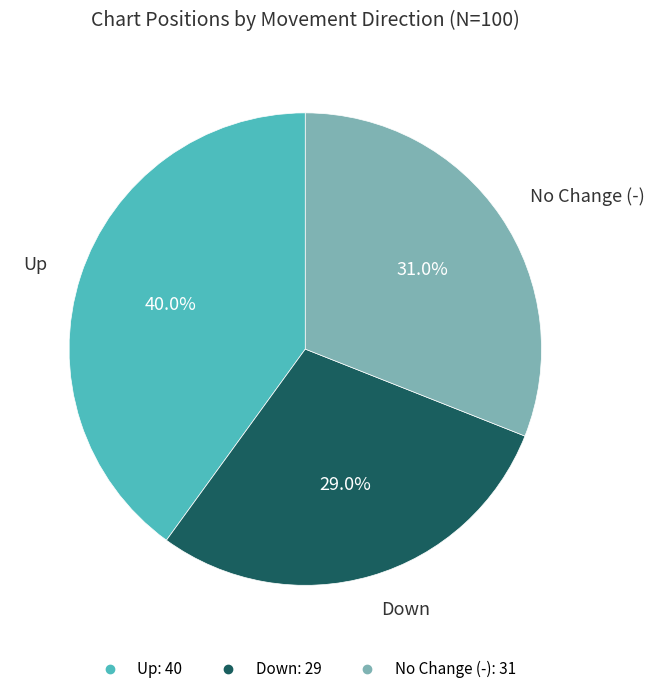

Does any single category account for the majority?

No